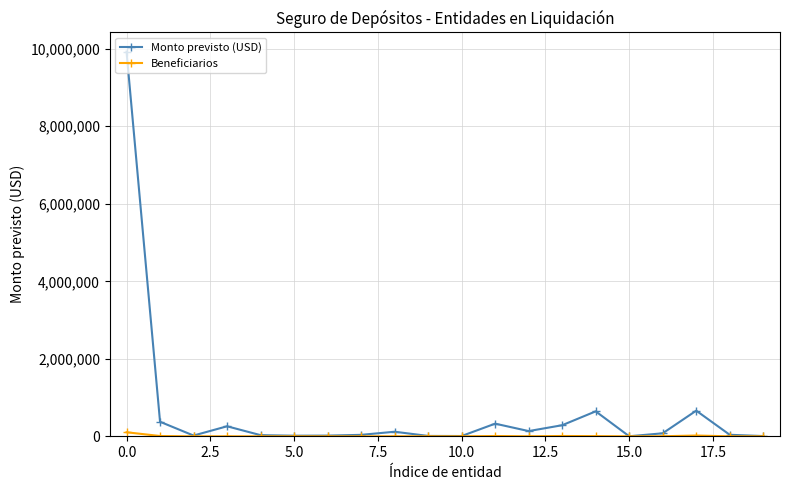

Which series has the largest total across all categories?

Monto previsto (USD)